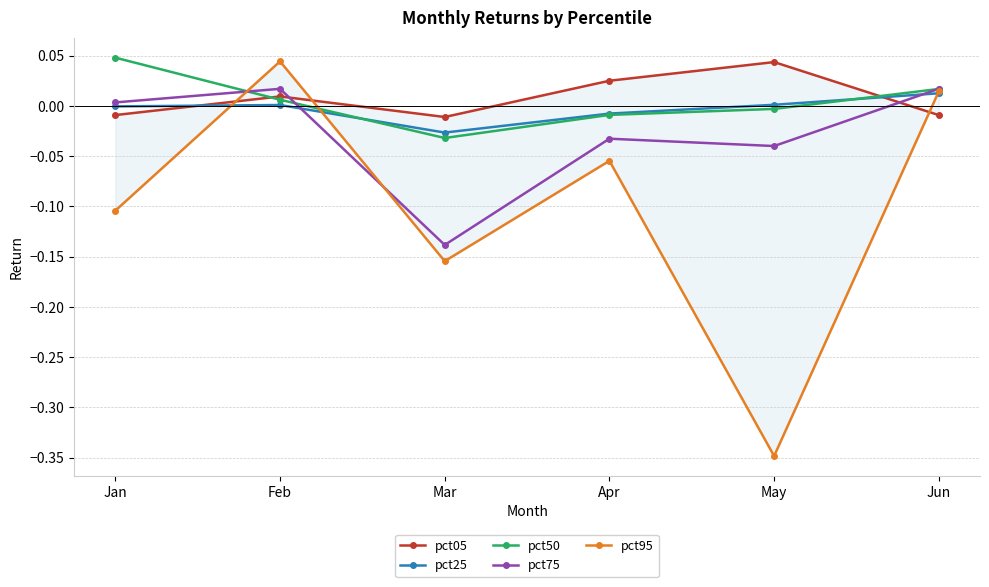

What is the difference between the maximum and second lowest values in the pct75 series?

0.1